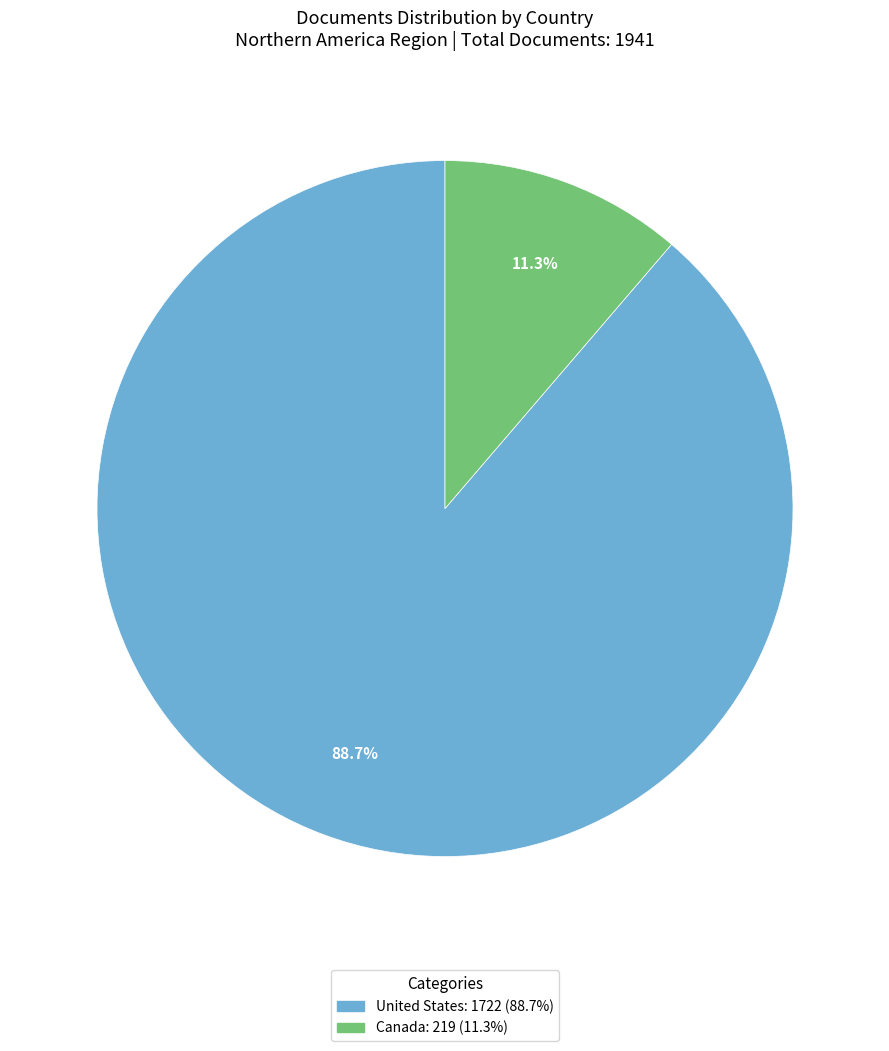

Which has a higher value, Canada or United States?

United States